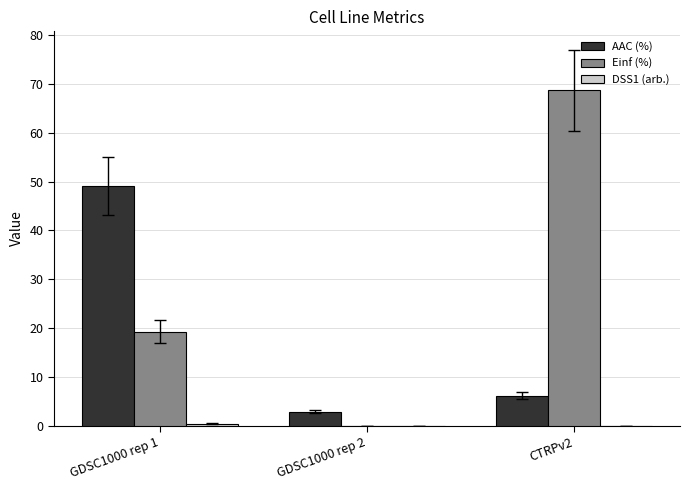

At which category is the sum across all series the highest?

CTRPv2